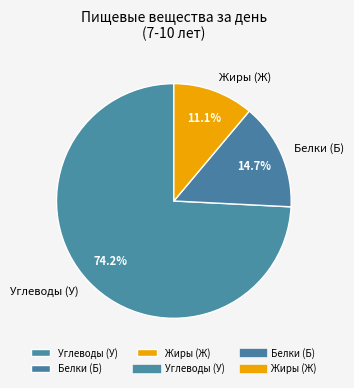

Rank the categories by value from highest to lowest.

Углеводы (У), Белки (Б), Жиры (Ж)